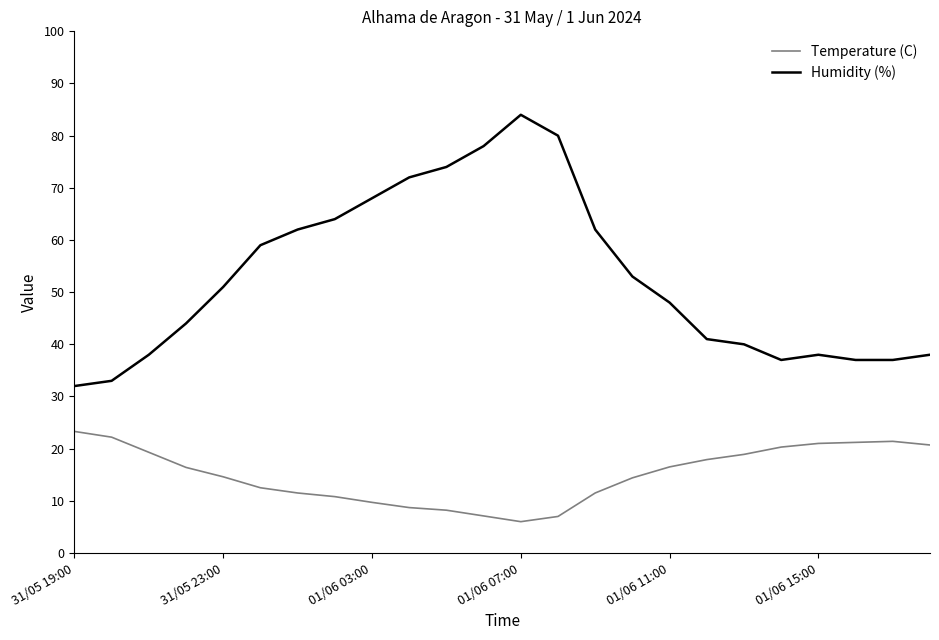

What is the smallest value displayed?

6.0